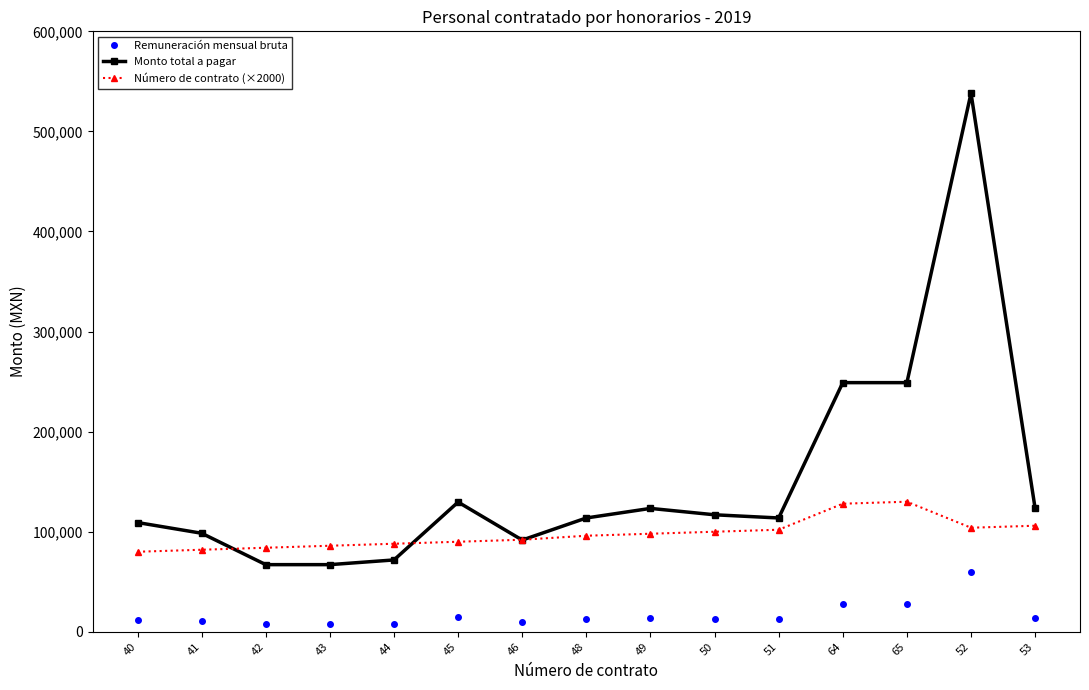

What is the difference between the Remuneración mensual bruta values at 44 and 48?

4658.8